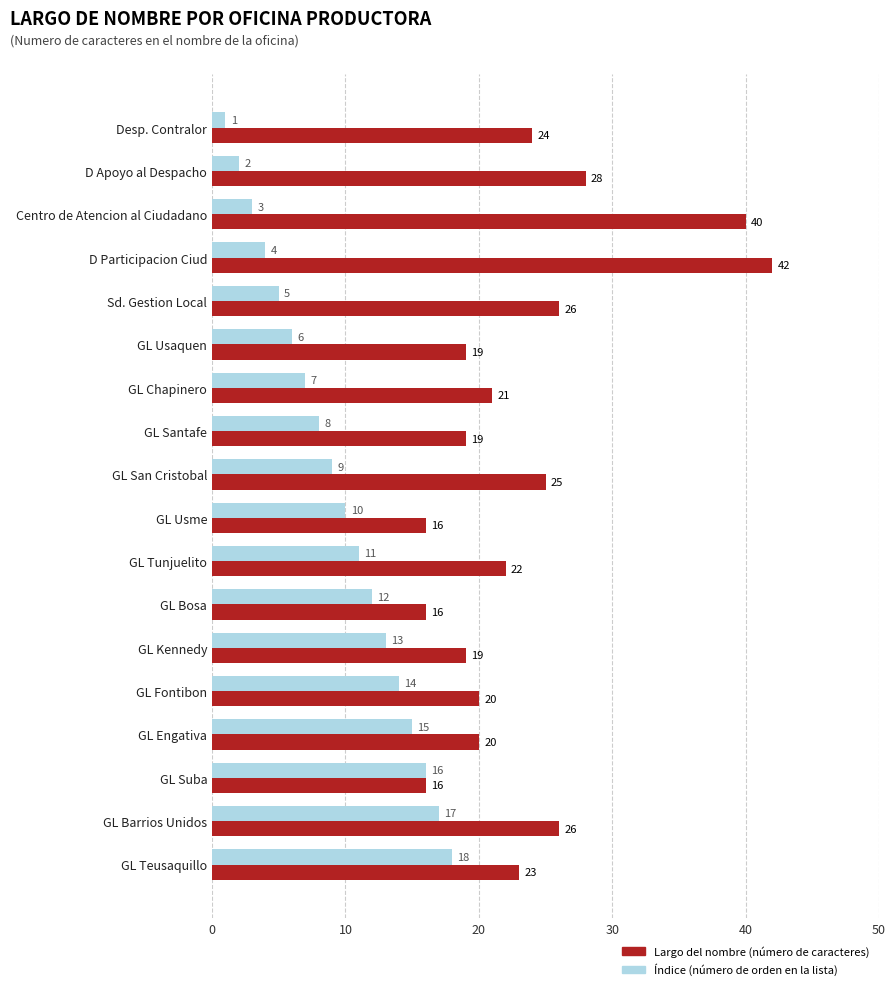

What is the spread (max minus min) of values at GL Bosa?

4